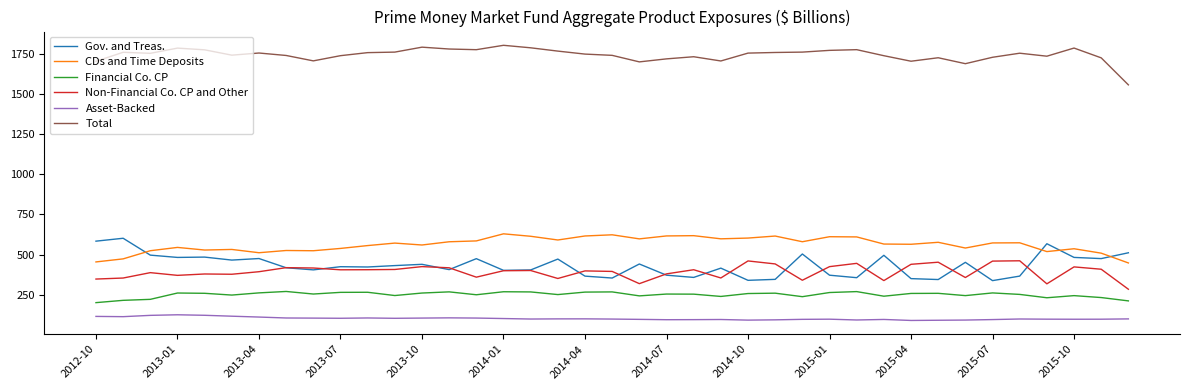

At how many categories does at least one series exceed 451?

39